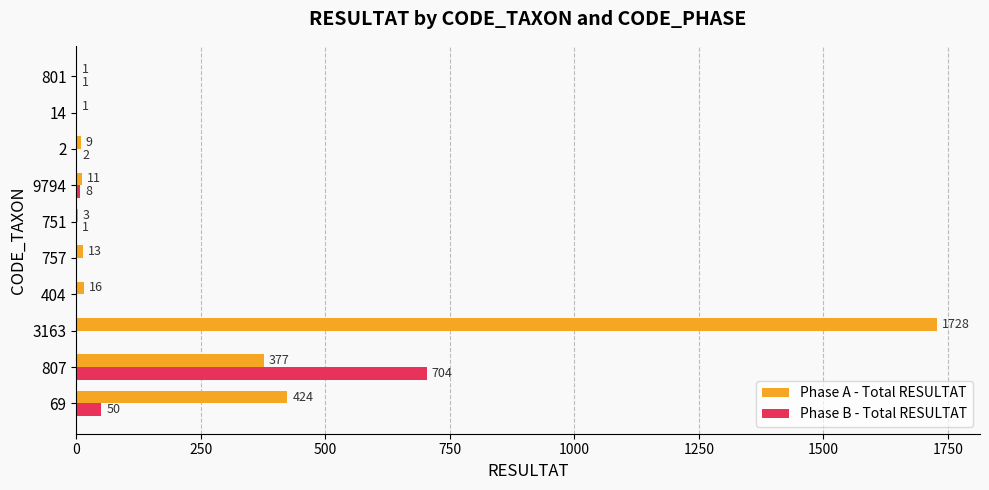

What is the total value across all series at 3163?

1728